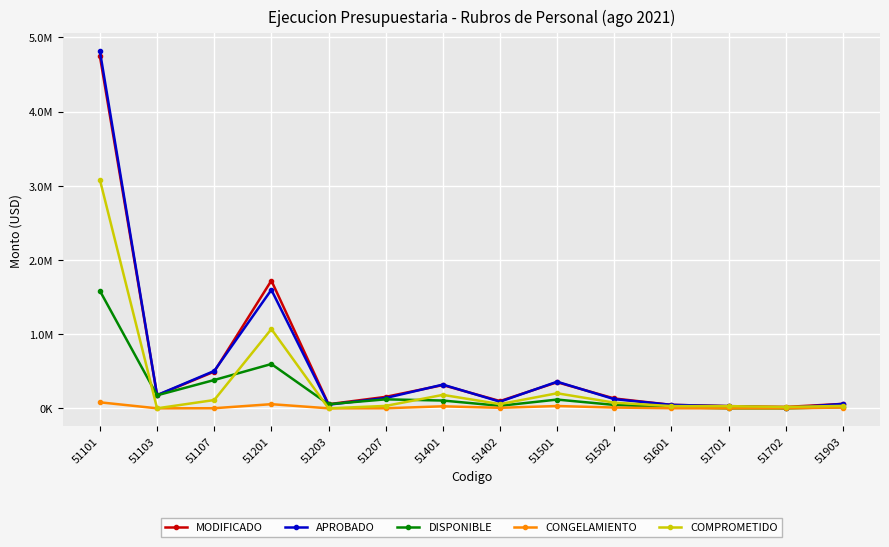

Is this an area chart (filled region under the line)?

No